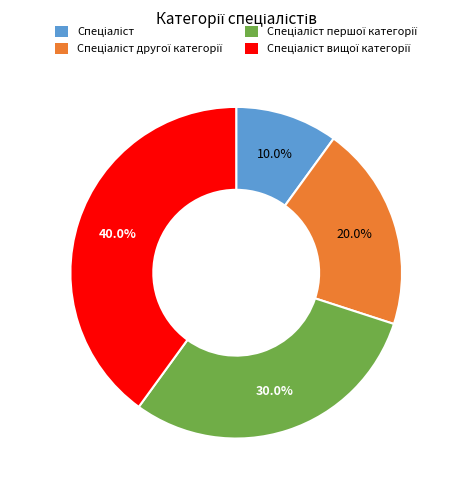

Is there a majority slice in this chart?

No